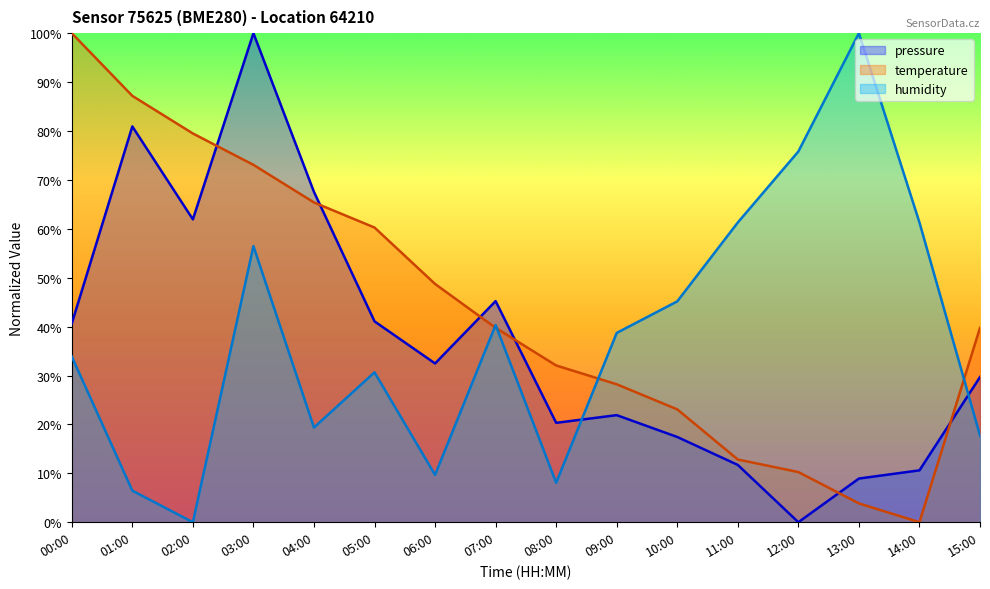

How many lines are shown in the chart?

3